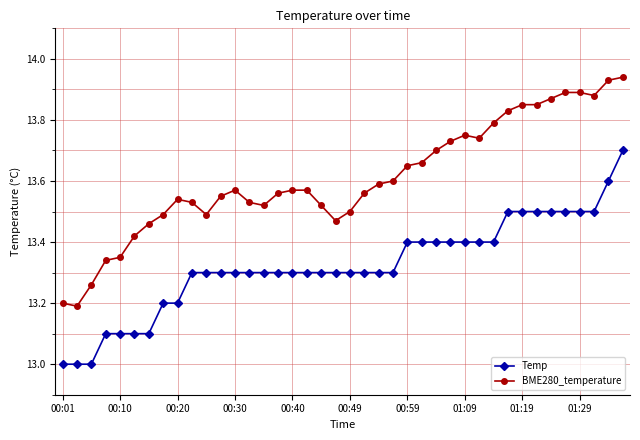

Which series has the largest range (max minus min)?

BME280_temperature